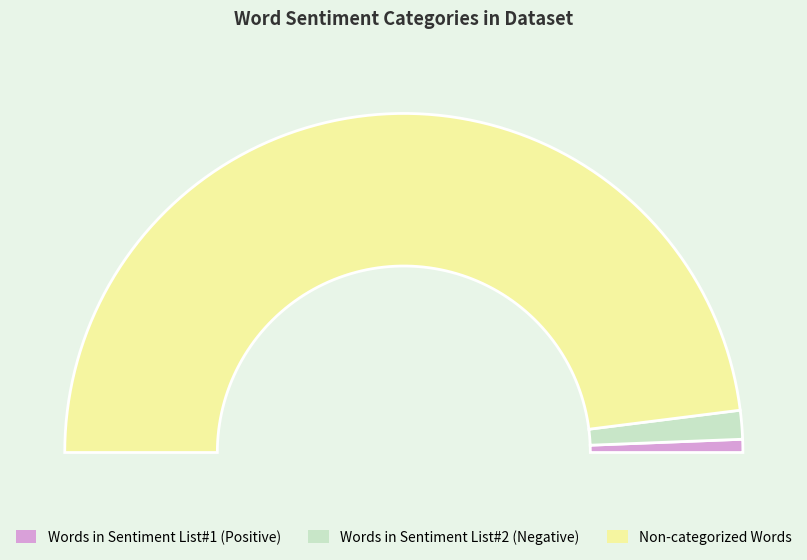

What is the smallest slice in the pie chart?

Words in Sentiment List#1 (Positive)